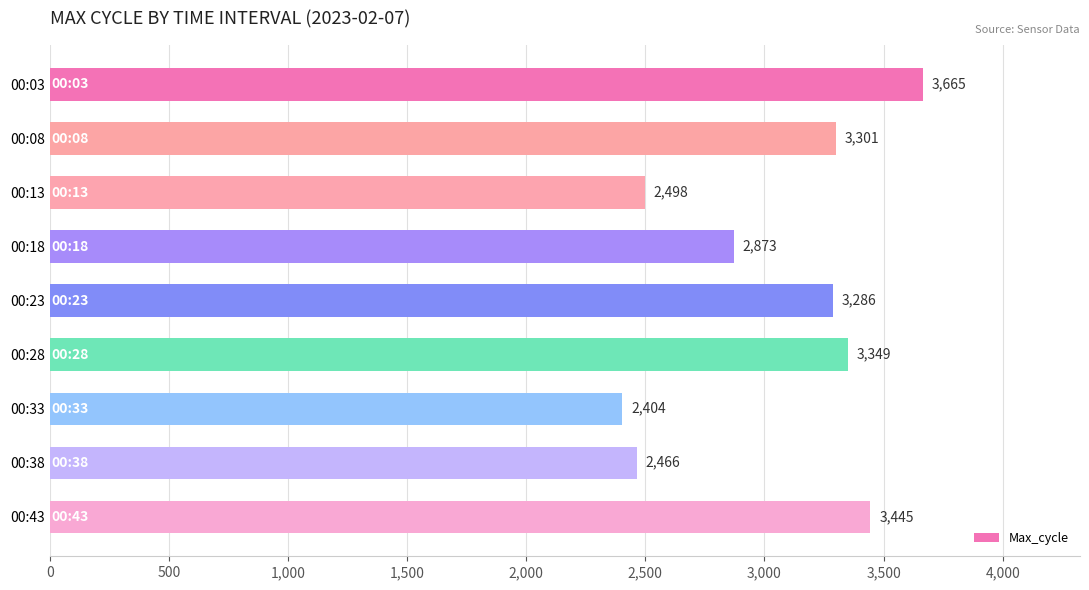

What is the value of the 5th bar from the top?

3286